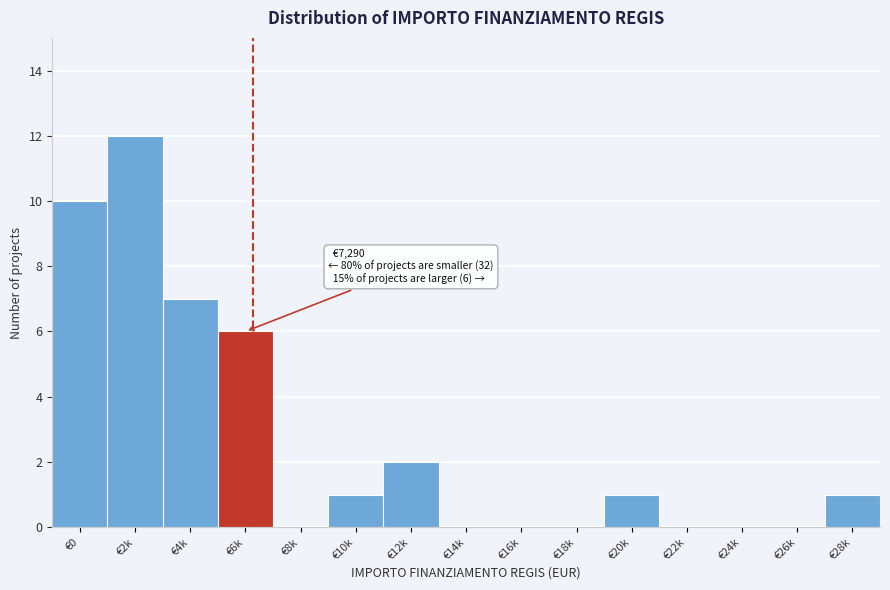

Reading right to left, what are all the values shown in this chart?

€28k=1	€26k=0	€24k=0	€22k=0	€20k=1	€18k=0	€16k=0	€14k=0	€12k=2	€10k=1	€8k=0	€6k=6	€4k=7	€2k=12	€0=10